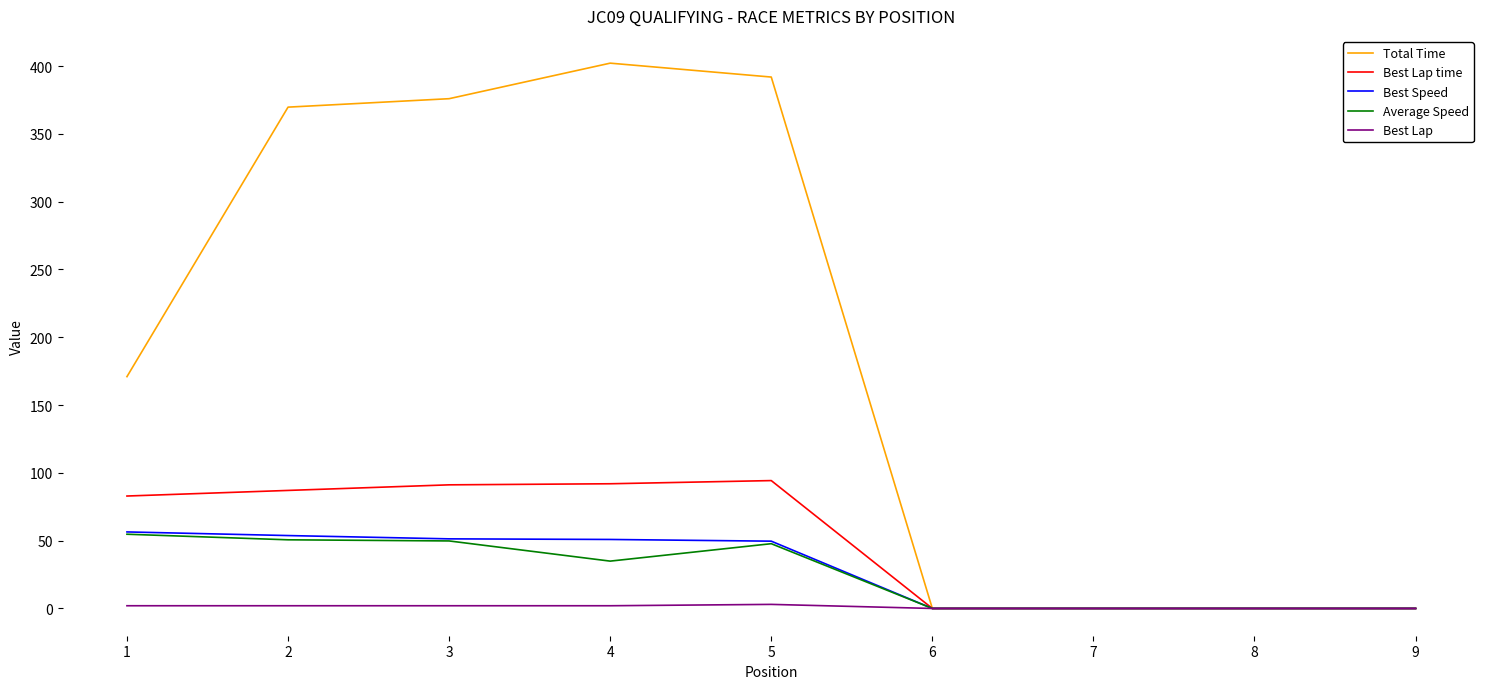

Is the value of Total Time at 2 greater than the value of Best Speed at 2?

Yes